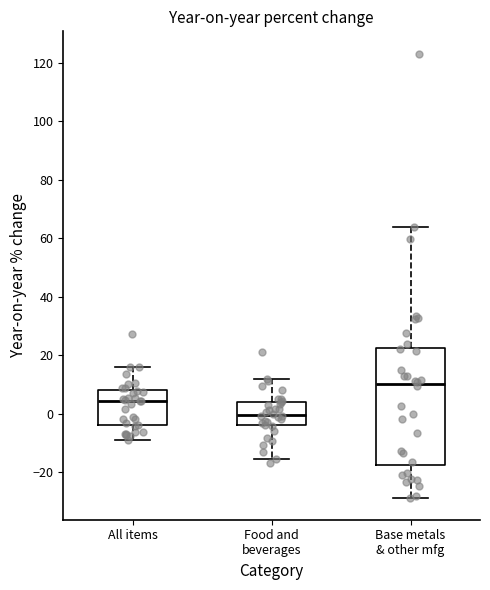

Which box's median line is the lowest?

Food and beverages